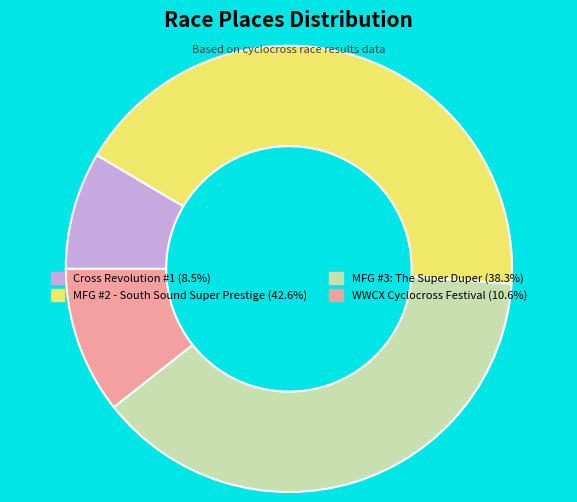

Is the sum of Cross Revolution #1 (8.5%) and WWCX Cyclocross Festival (10.6%) greater than half?

No